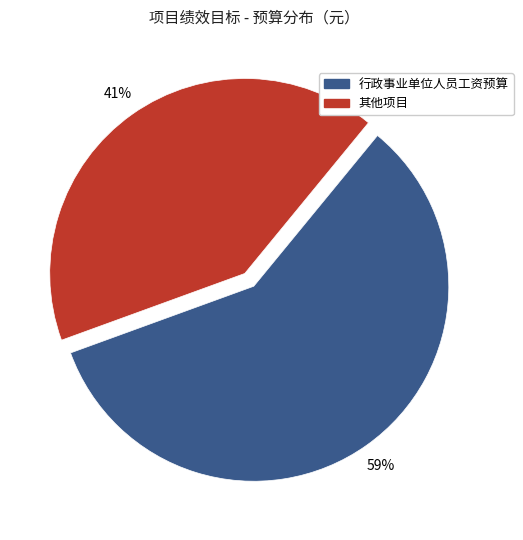

Between 行政事业单位人员工资预算 and 其他项目, which is larger?

行政事业单位人员工资预算